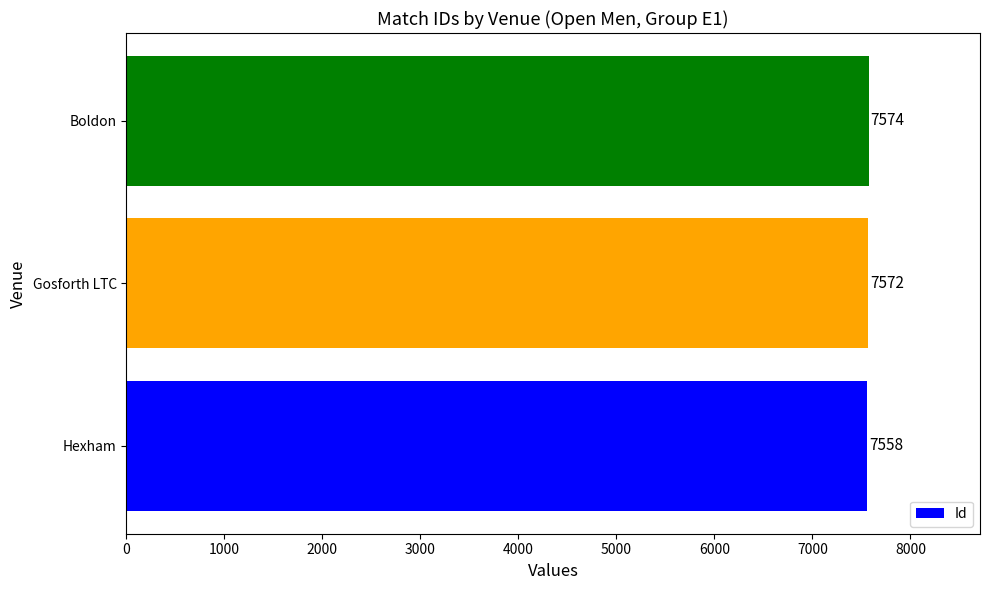

Are the bars grouped side by side (vs. stacked)?

No